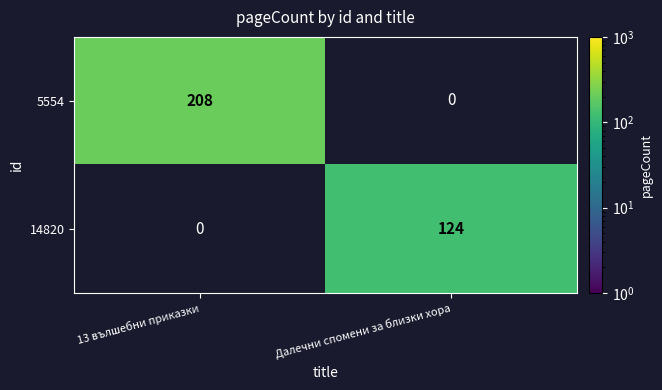

Is it true that 14820 equals 53 at Далечни спомени за близки хора?

False